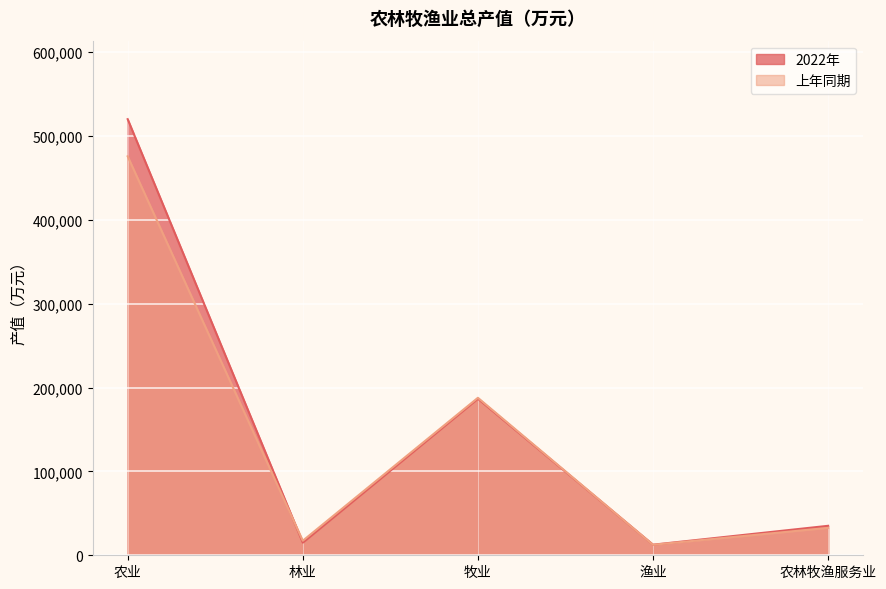

At which category does 2022年 reach its first local valley?

林业